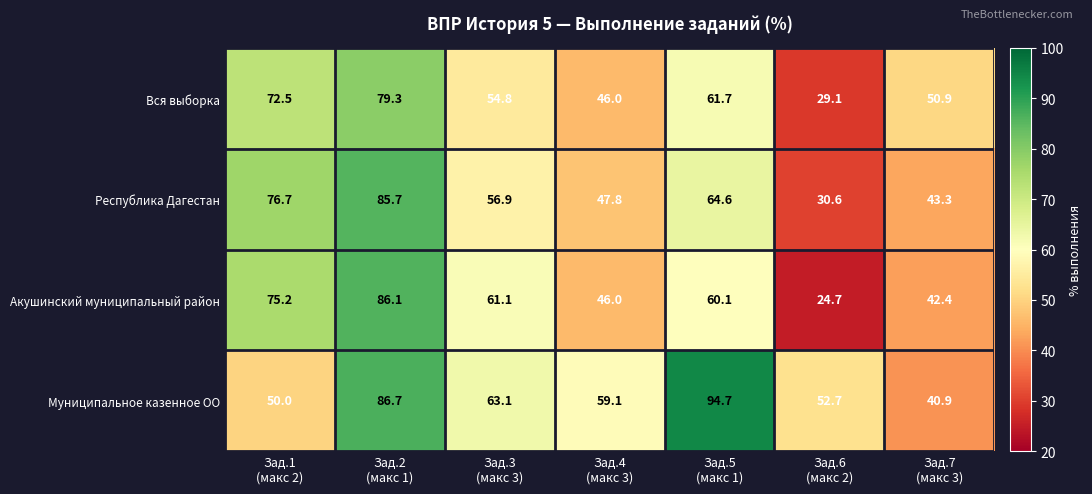

Reading left to right, list all the values displayed in this chart.

Вся выборка: 72.5	79.3	54.8	46.0	61.7	29.1	50.9
Республика Дагестан: 76.7	85.7	56.9	47.8	64.6	30.6	43.3
Акушинский муниципальный район: 75.2	86.1	61.1	46.0	60.1	24.7	42.4
Муниципальное казенное ОО: 50.0	86.7	63.1	59.1	94.7	52.7	40.9